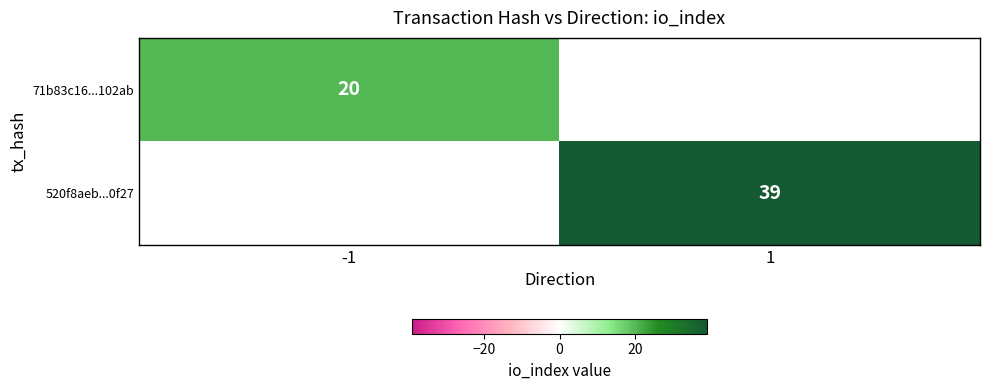

At how many categories does at least one series exceed 38?

1